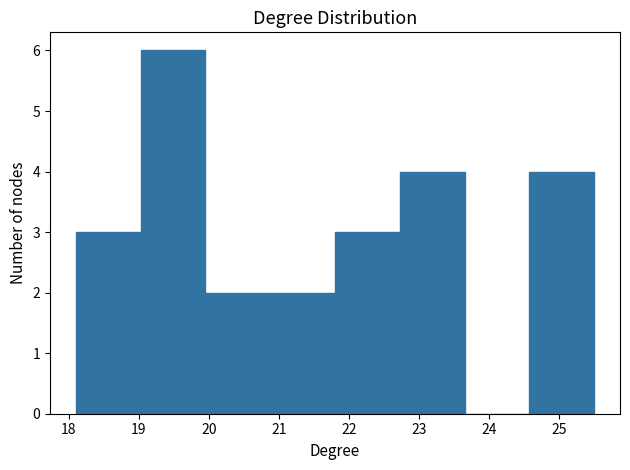

Reading left to right, list every bar in this chart as the range it spans on the x-axis followed by its height. Neither the bar edges nor the heights are printed on the chart, so give them approximately, as read against the axes.

18.1 to 19.0: 3
19.0 to 20.0: 6
20.0 to 20.9: 2
20.9 to 21.8: 2
21.8 to 22.7: 3
22.7 to 23.7: 4
23.7 to 24.6: 0
24.6 to 25.5: 4